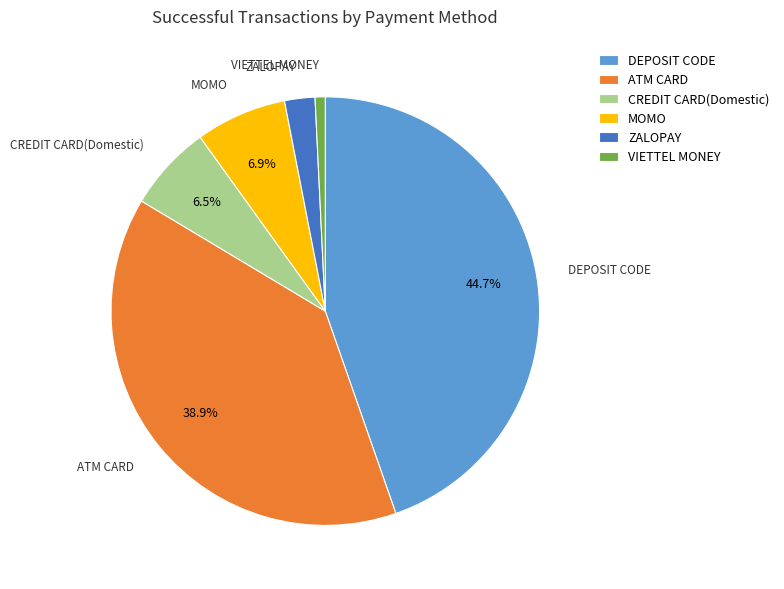

To the nearest percent, what portion does ATM CARD represent?

39%